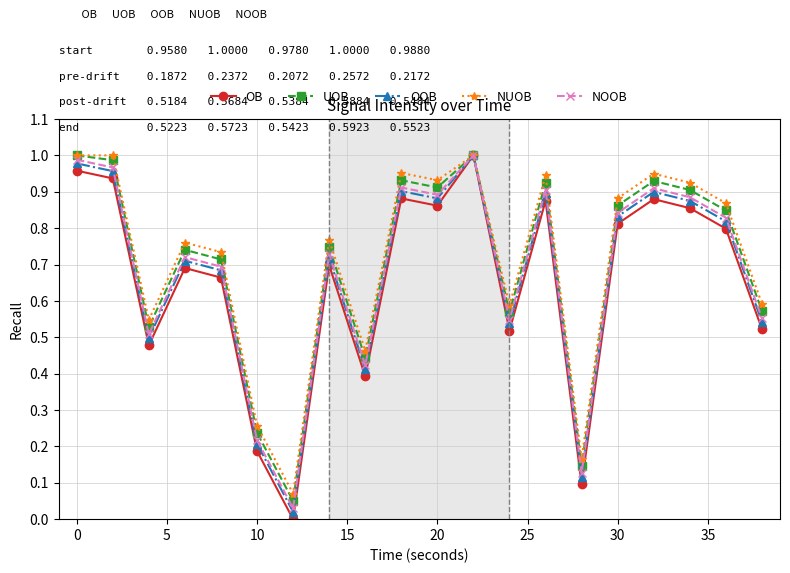

Which series has the widest spread of values?

OB